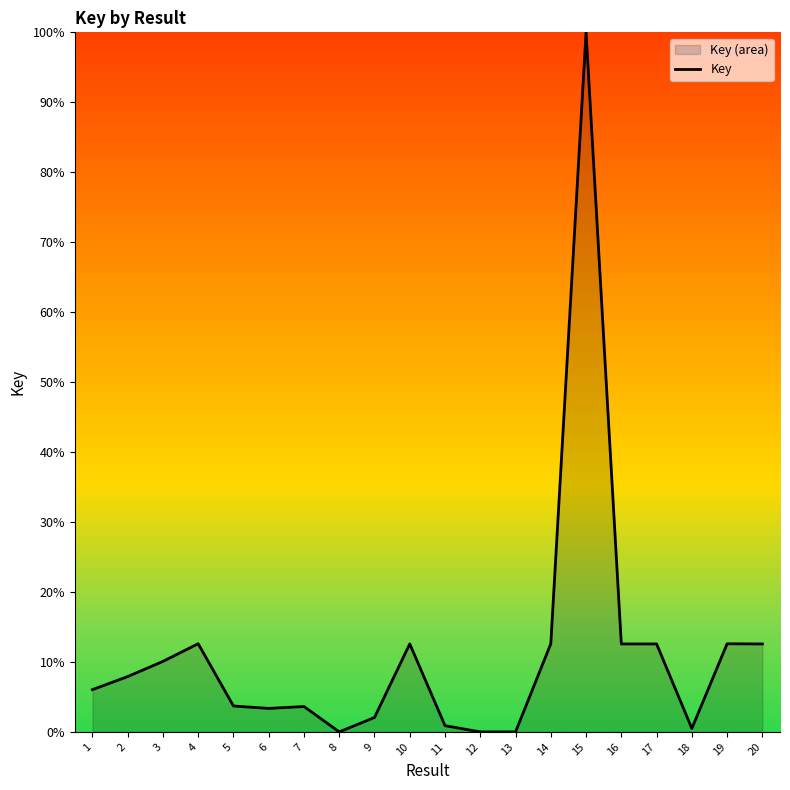

Reading right to left, what are all the values shown in this chart?

20=12.6	19=12.6	18=0.5	17=12.6	16=12.6	15=100.0	14=12.6	13=0.0	12=0.0	11=0.9	10=12.6	9=2.1	8=0.0	7=3.6	6=3.4	5=3.7	4=12.6	3=10.1	2=7.9	1=6.0